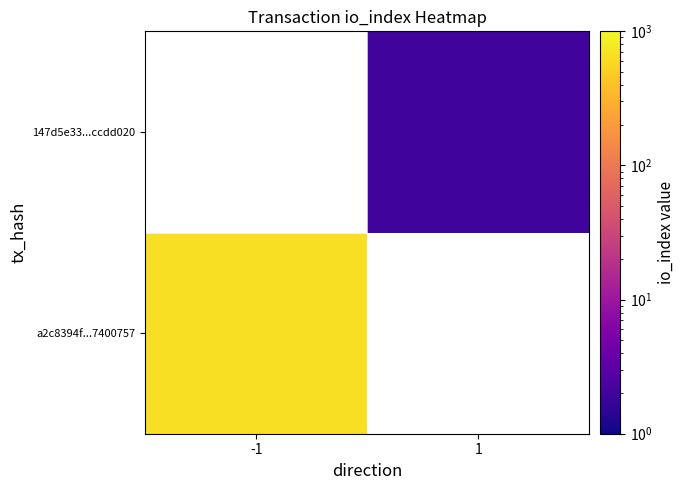

At how many categories does at least one series exceed 629?

1